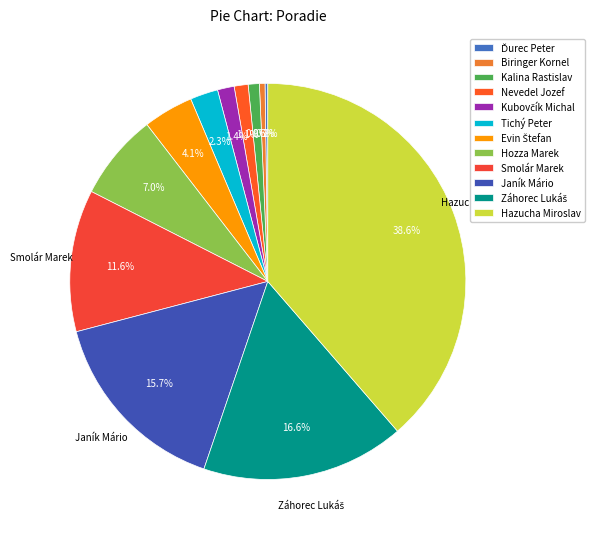

Count the number of slices in the pie.

12